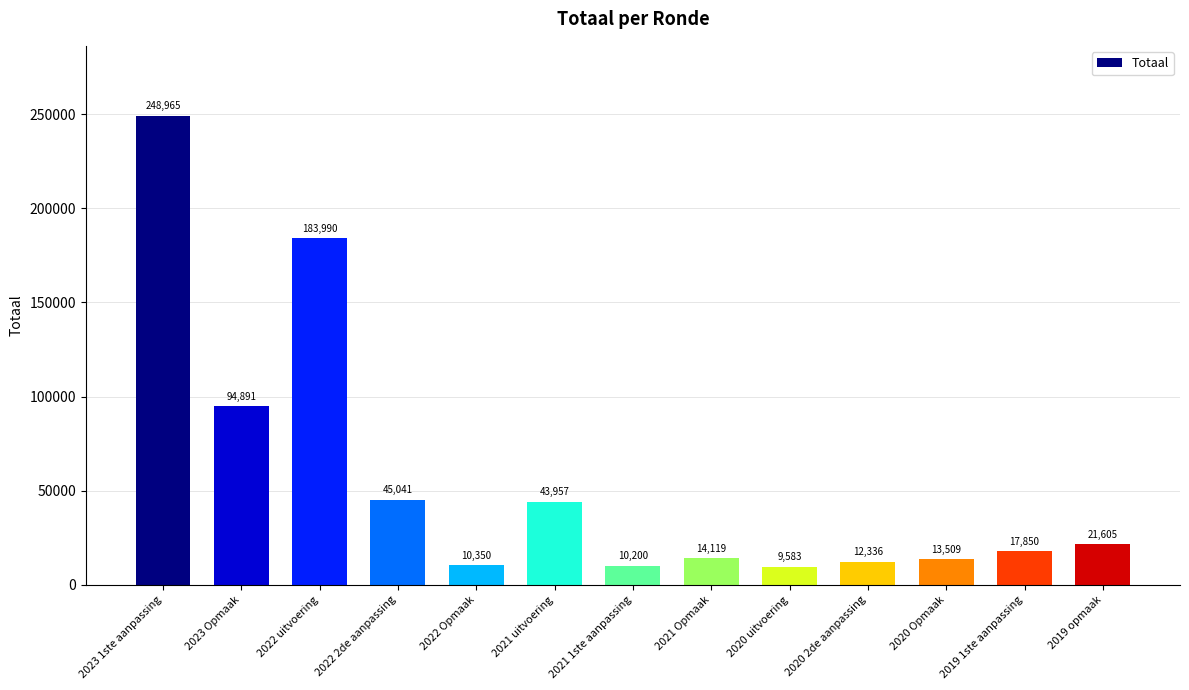

The chart shows a value of 371674 at 2023 1ste aanpassing. True or false?

False